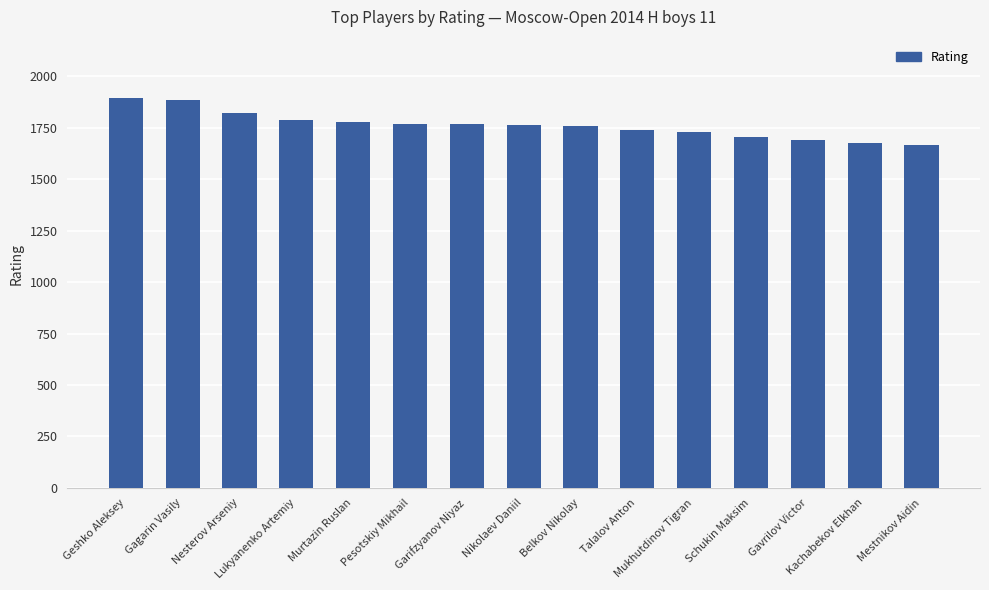

Which has a higher value, Mestnikov Aidin or Mukhutdinov Tigran?

Mukhutdinov Tigran